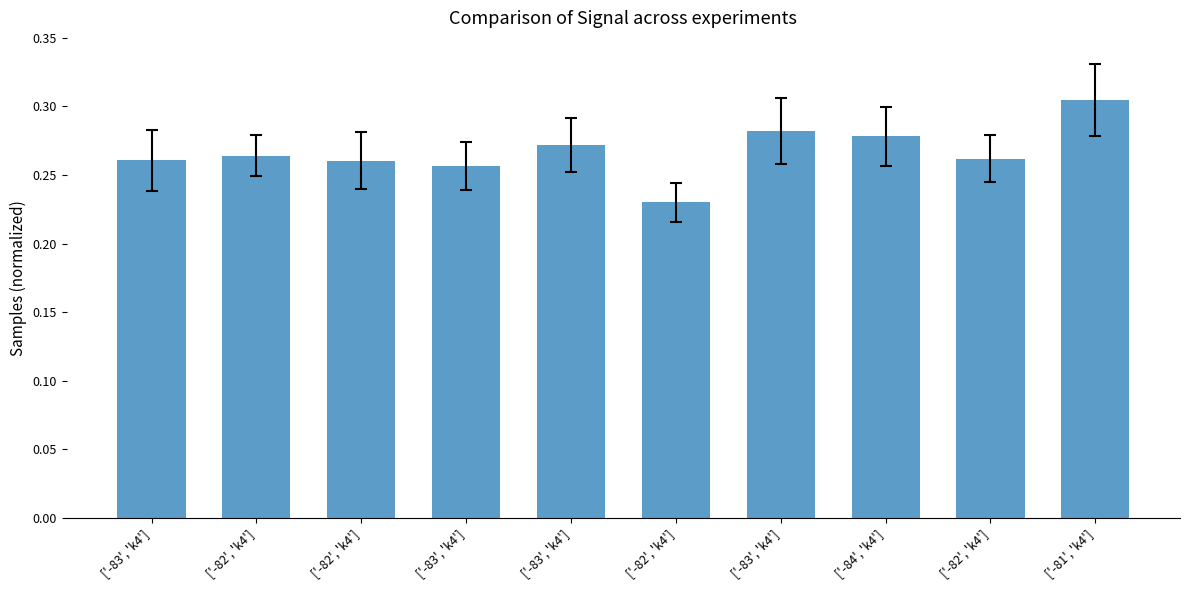

Which has a higher value, ['-83', 'k4'] or ['-81', 'k4']?

['-81', 'k4']